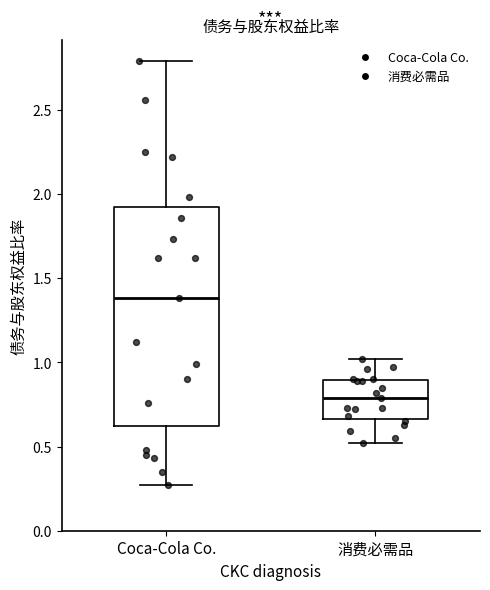

Where is the upper edge of the box for 消费必需品 on the y-axis? The values are not printed on the chart, so give them approximately, as read against the axis.

0.90